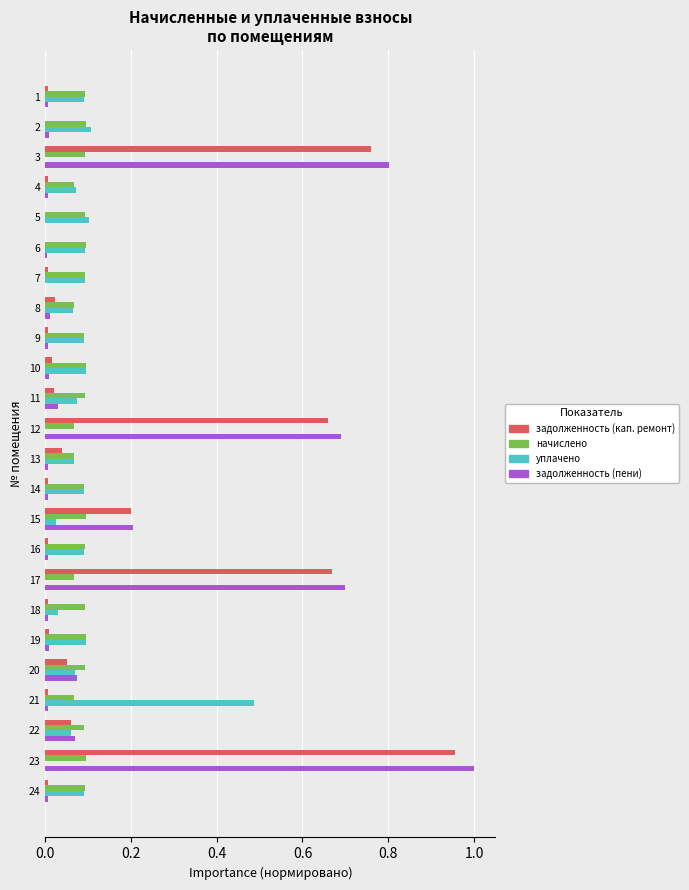

Between 3 and 20, which series saw the biggest shift?

задолженность (пени)